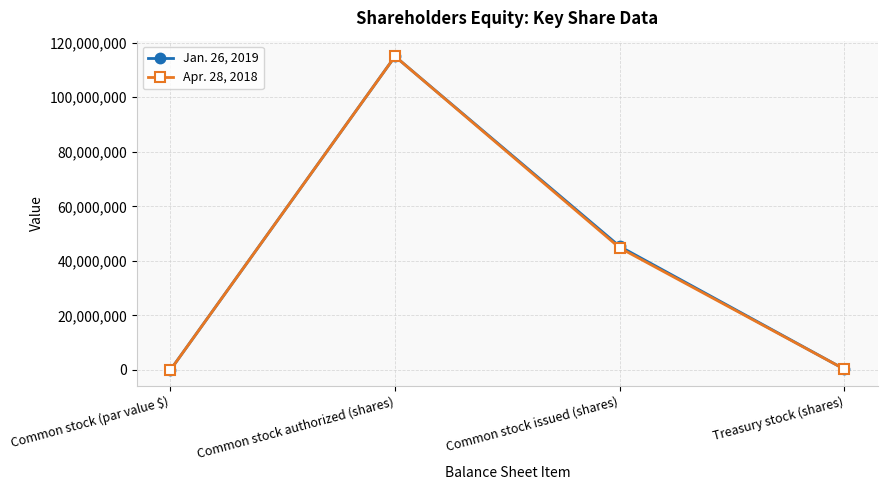

What is the maximum value shown in the chart?

115000000